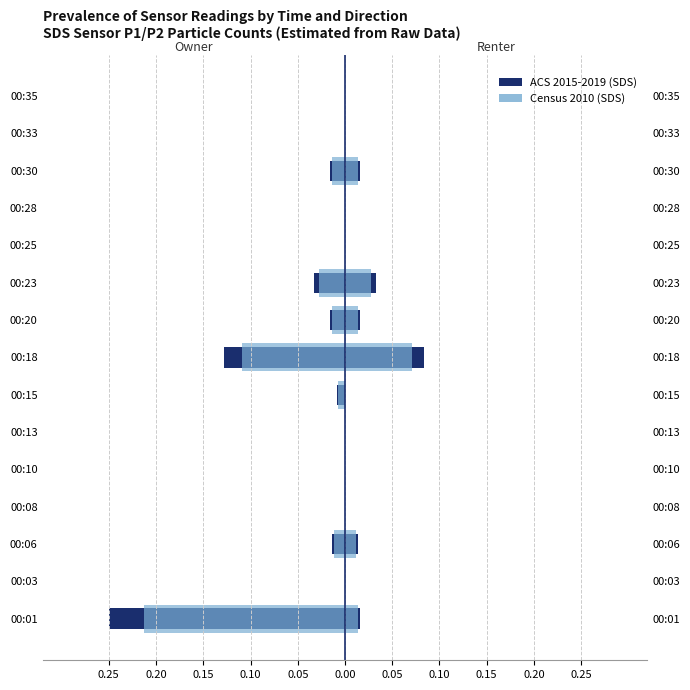

What value does the SDS_P1 (Census 2010) series have at 00:01?

-0.2